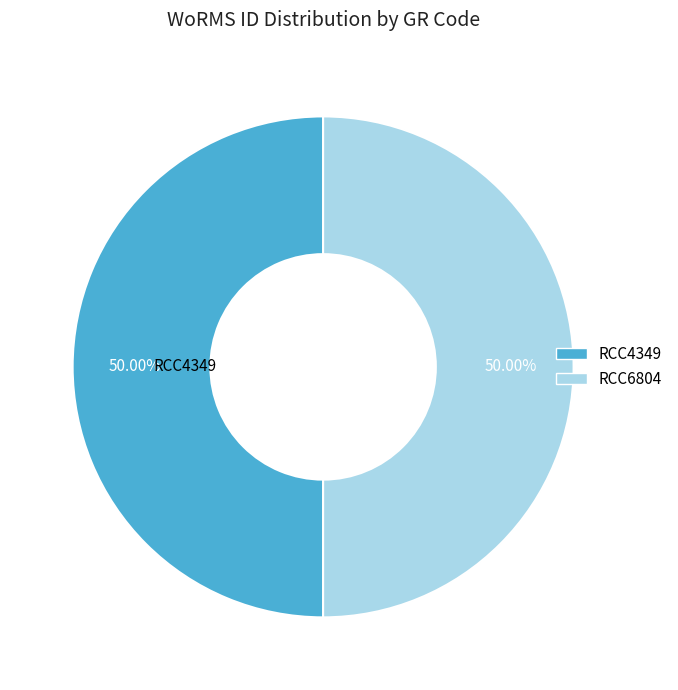

Approximately how many times larger is the value at RCC4349 compared to RCC6804?

1.0